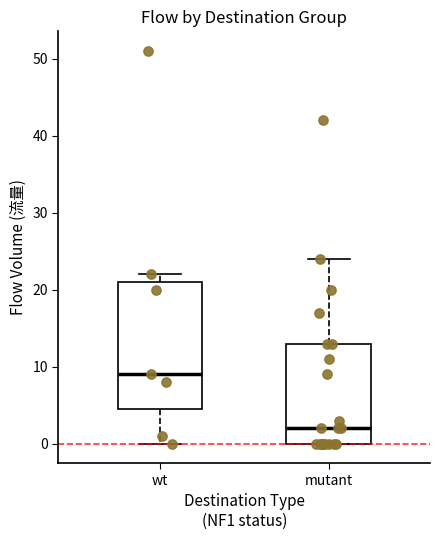

Reading left to right, transcribe this box plot: for each box, give where its median line is, the range the box spans, and where its two whiskers end, as read against the y-axis. The values are not printed on the chart, so give them approximately, as read against the axis.

wt: median 9, box 5 to 21, whiskers 0 to 22
mutant: median 2, box 0 to 13, whiskers 0 to 24